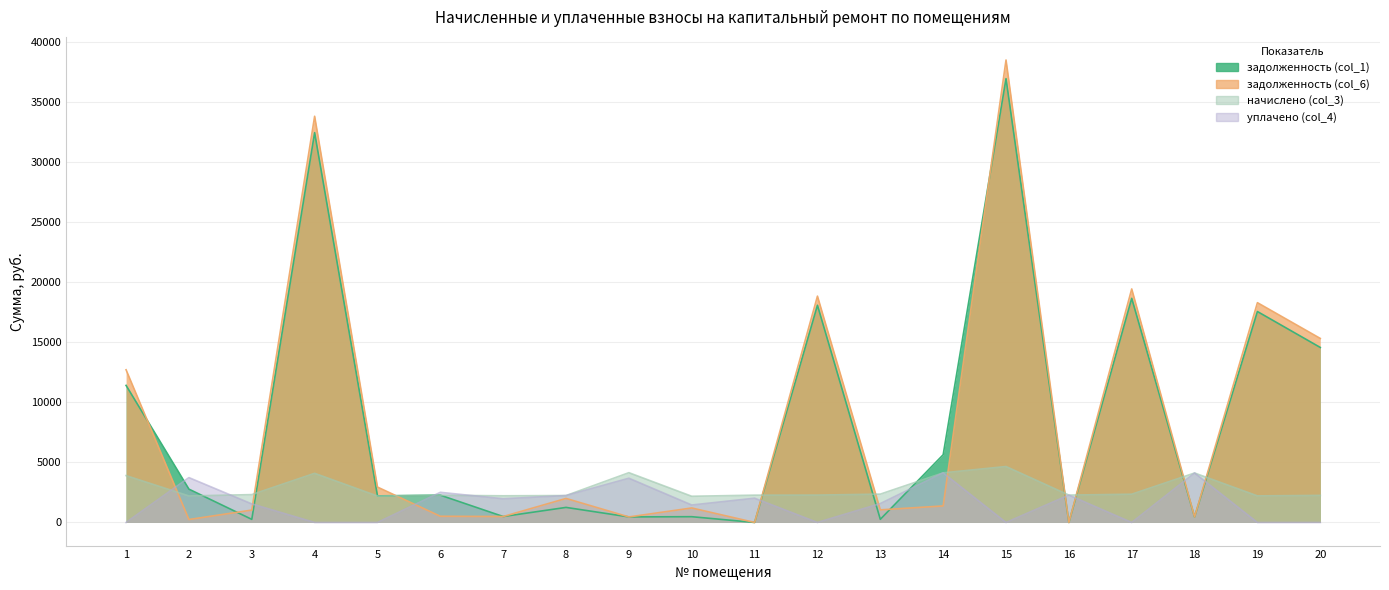

Between 5 and 18, which series saw the biggest shift?

уплачено (col_4)